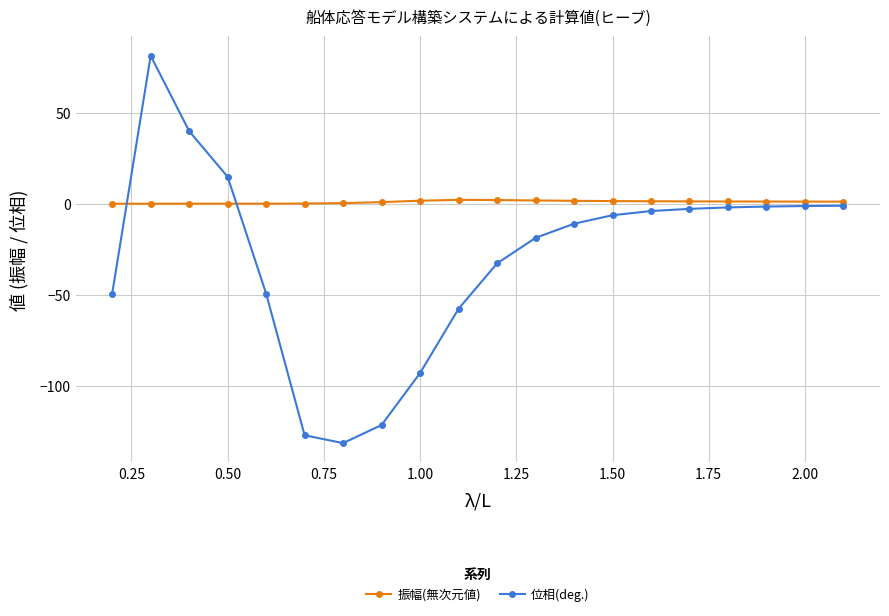

Which series has the largest total across all categories?

振幅(無次元値)